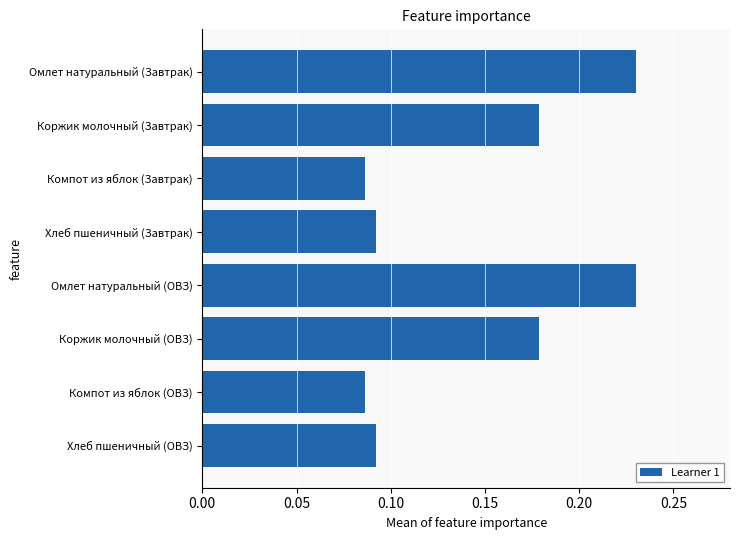

What is the sum of all values?

1.2